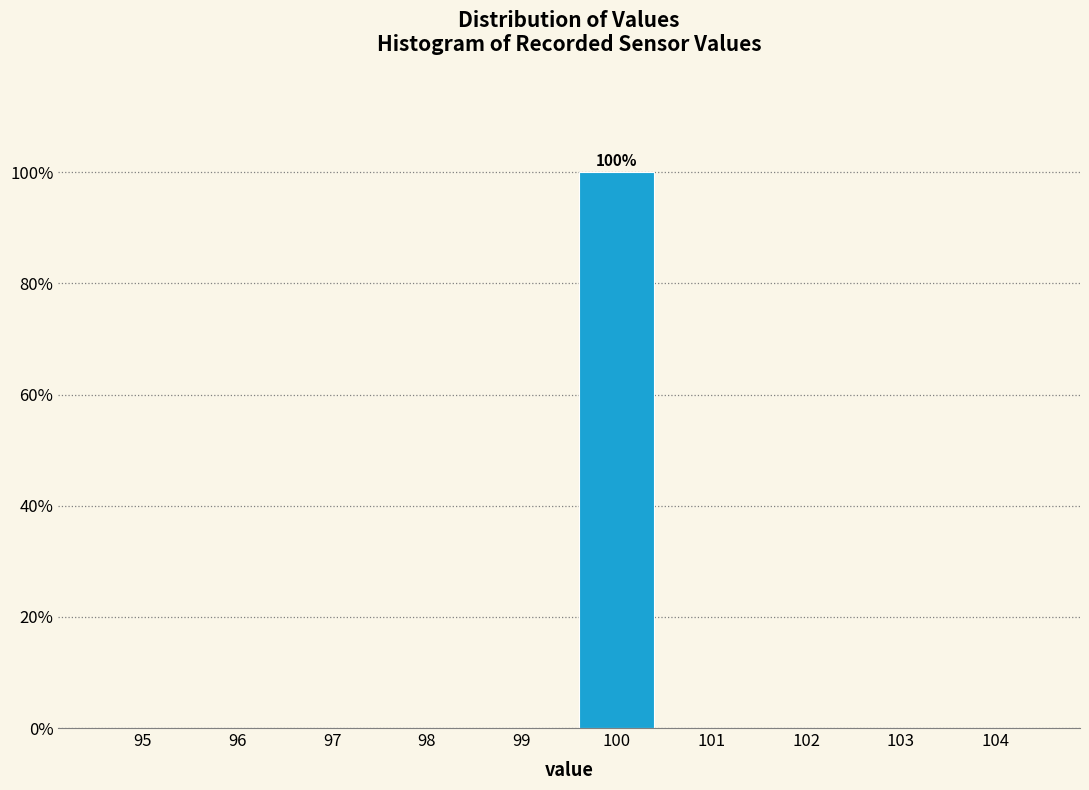

Reading left to right, extract all data points from this chart.

95=0	96=0	97=0	98=0	99=0	100=100	101=0	102=0	103=0	104=0